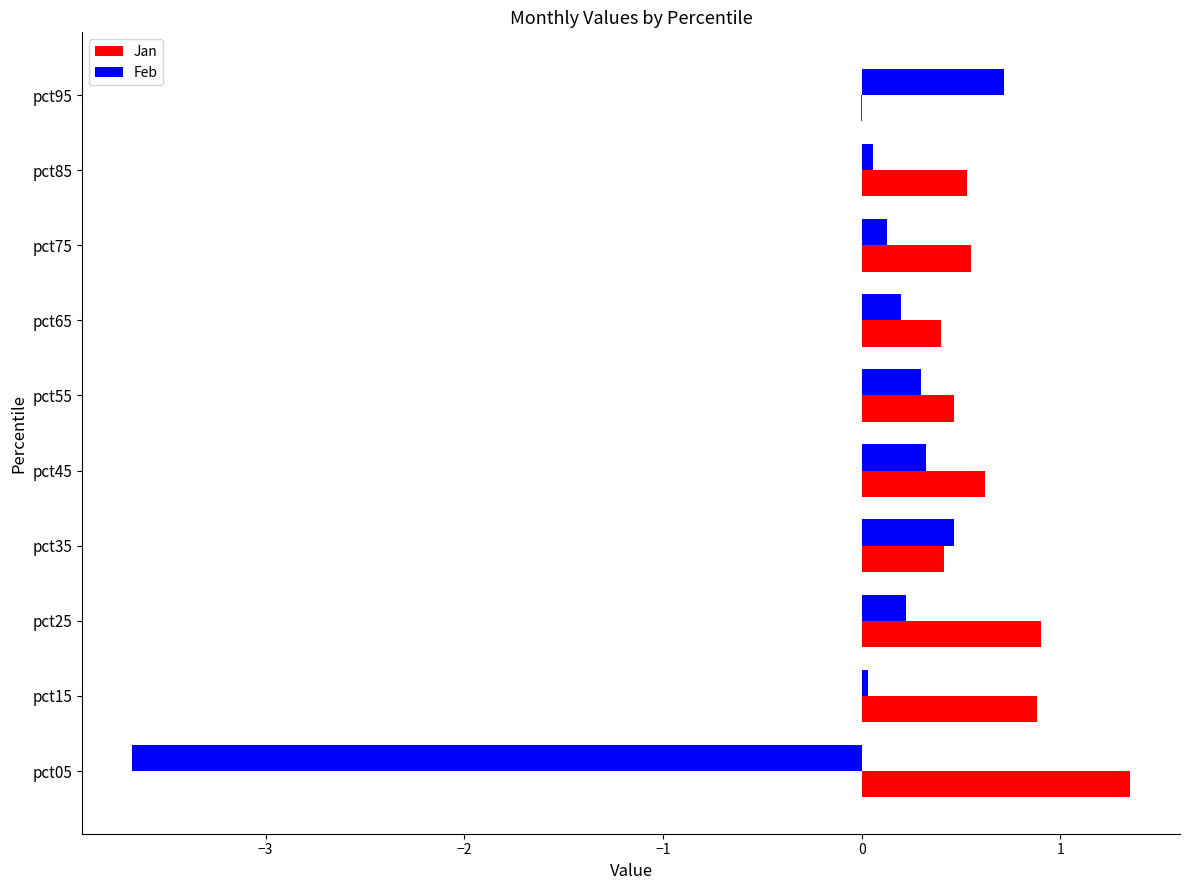

Which series has the largest total across all categories?

Jan